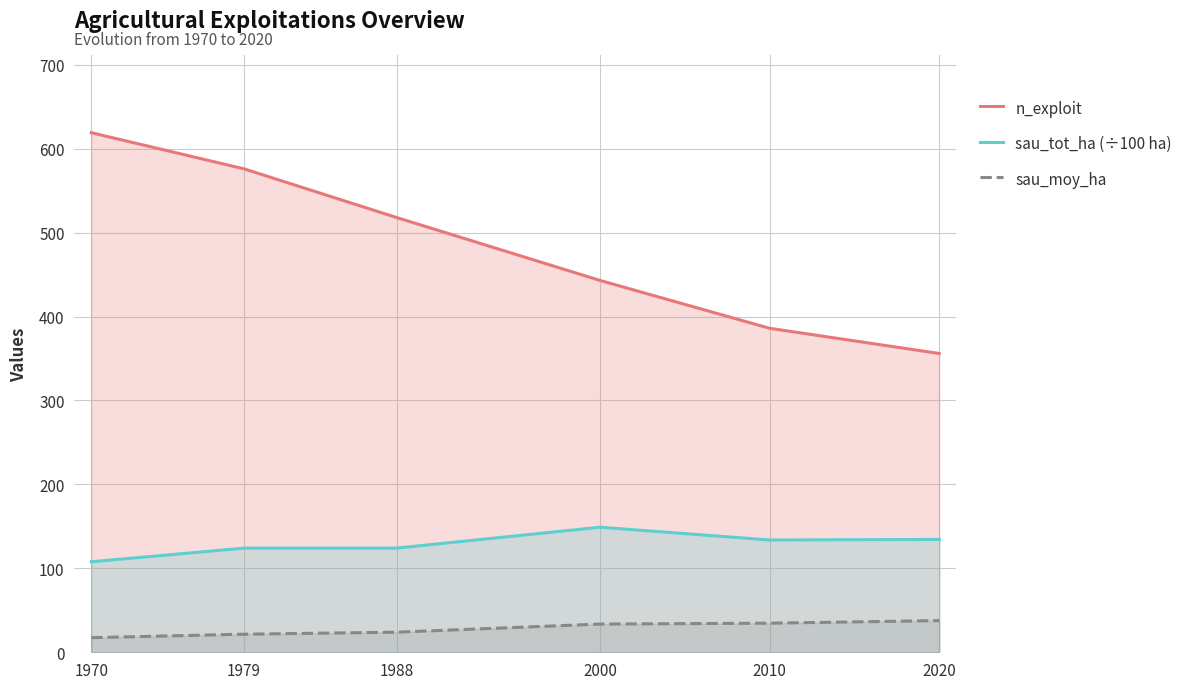

Is the value of sau_moy_ha at 2010 greater than the value of n_exploit at 2020?

No